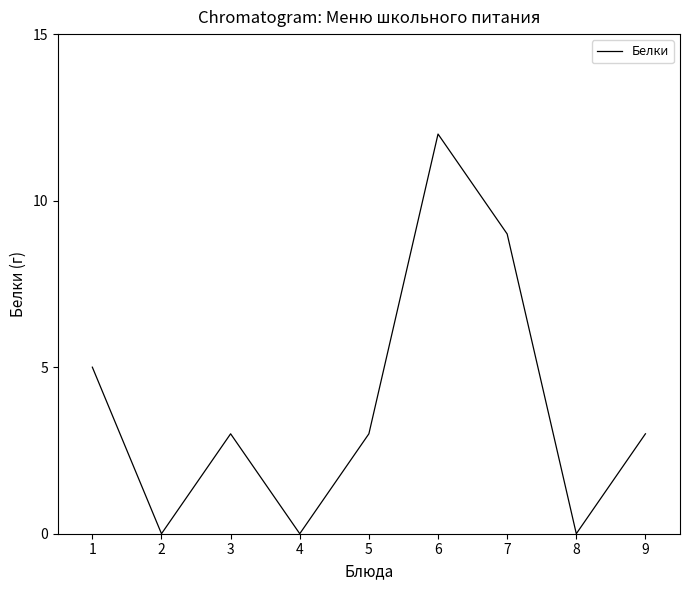

Is it true that the value at 5 is 2?

False